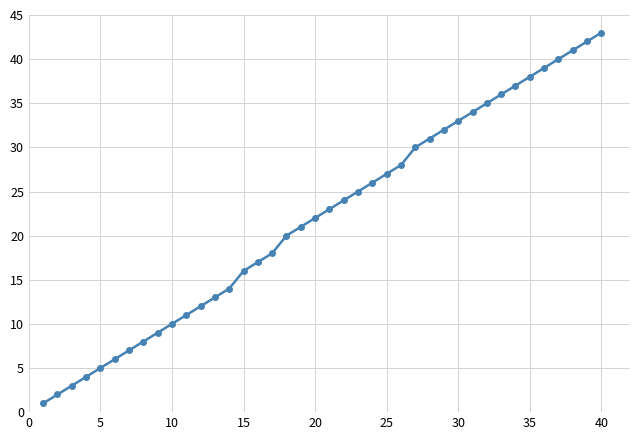

What is the greatest value displayed?

43